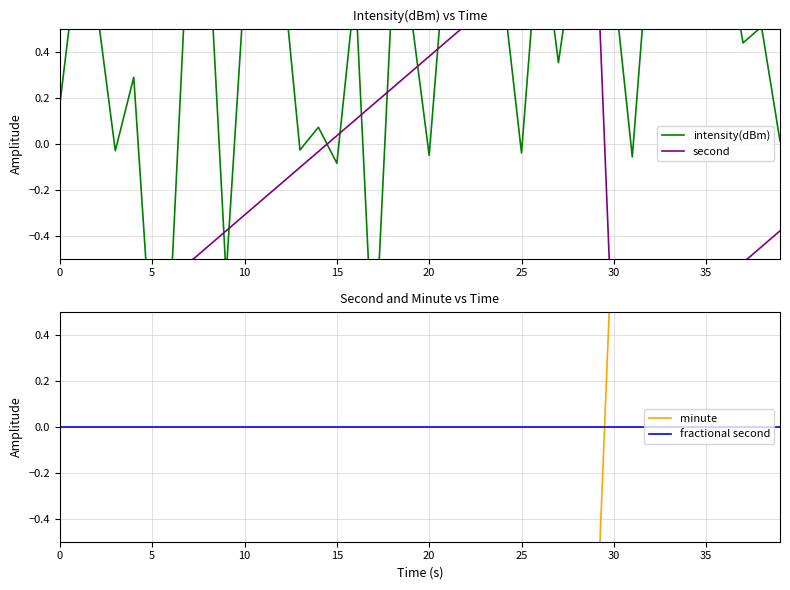

What is the smallest value displayed?

-1.0